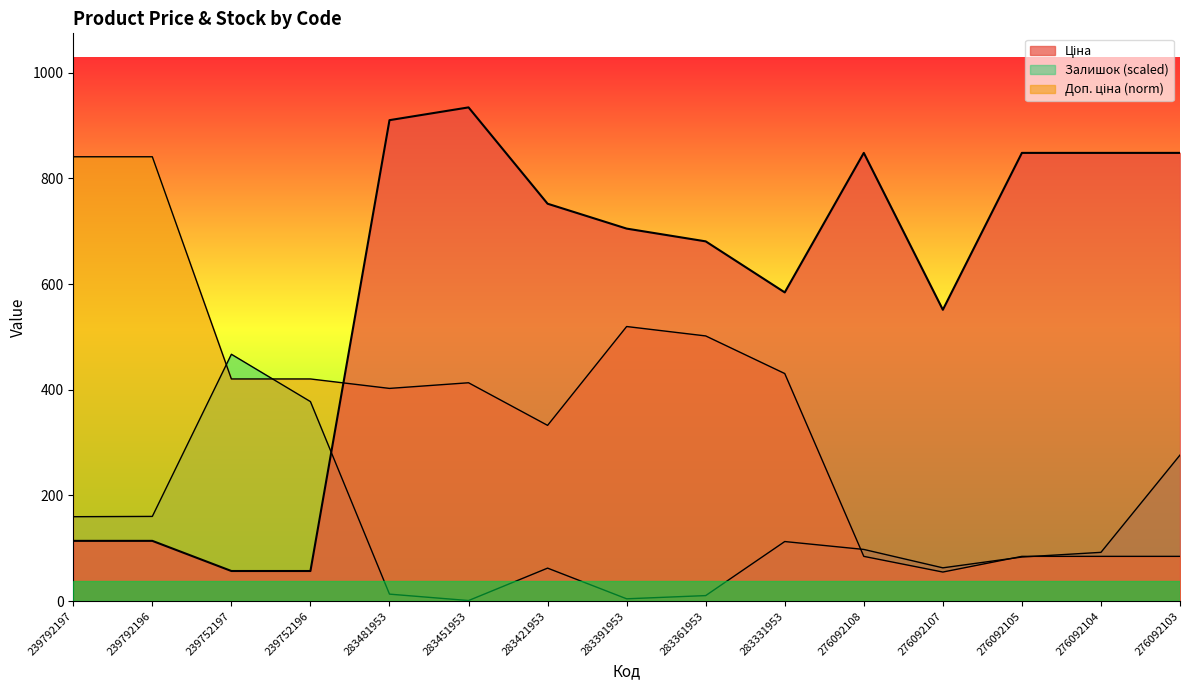

What is the difference between the maximum and minimum values in the Доп. ціна series?

786.0